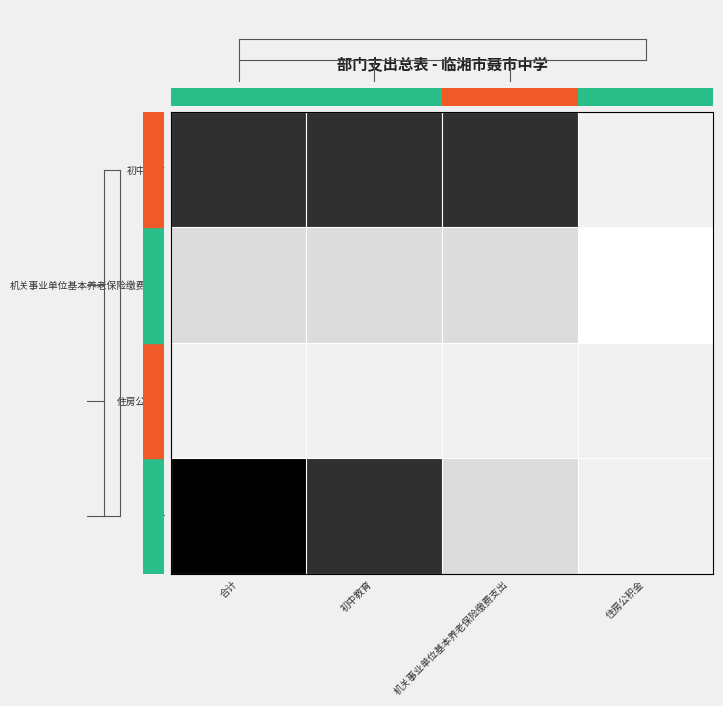

What is the total value across all series at 机关事业单位基本养老保险缴费支出?

6607754.9